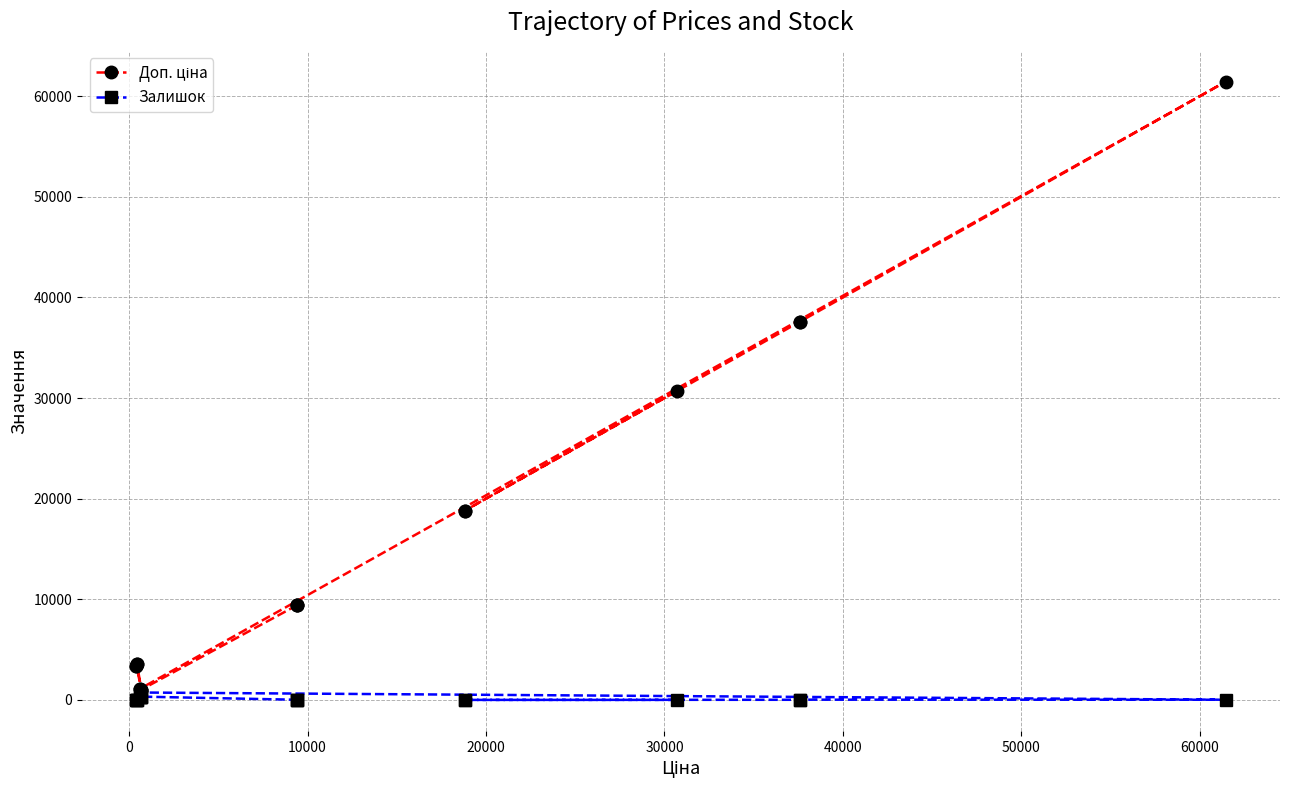

What is the maximum value shown in the chart?

61434.3